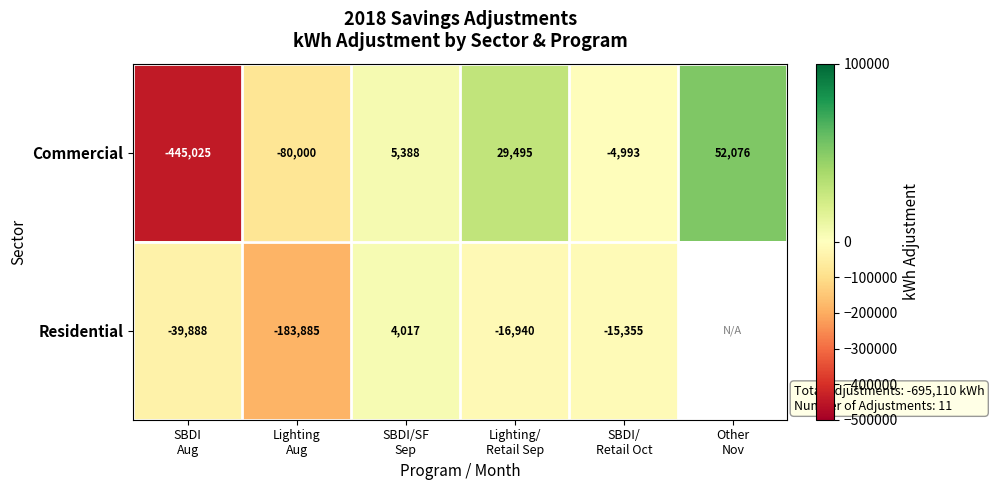

What is the average value of the Commercial series?

-73843